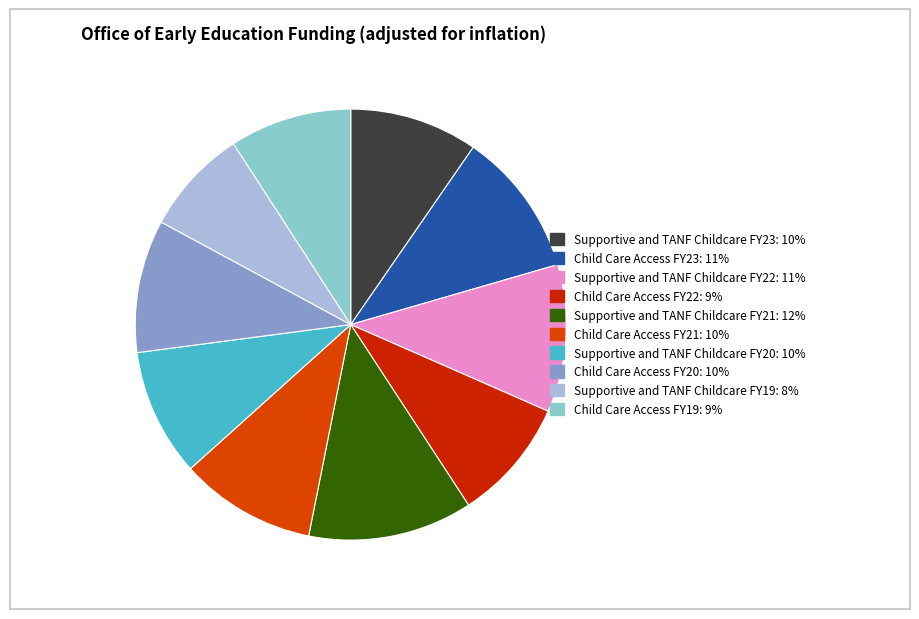

To the nearest percent, what portion does Supportive and TANF Childcare FY23 represent?

10%